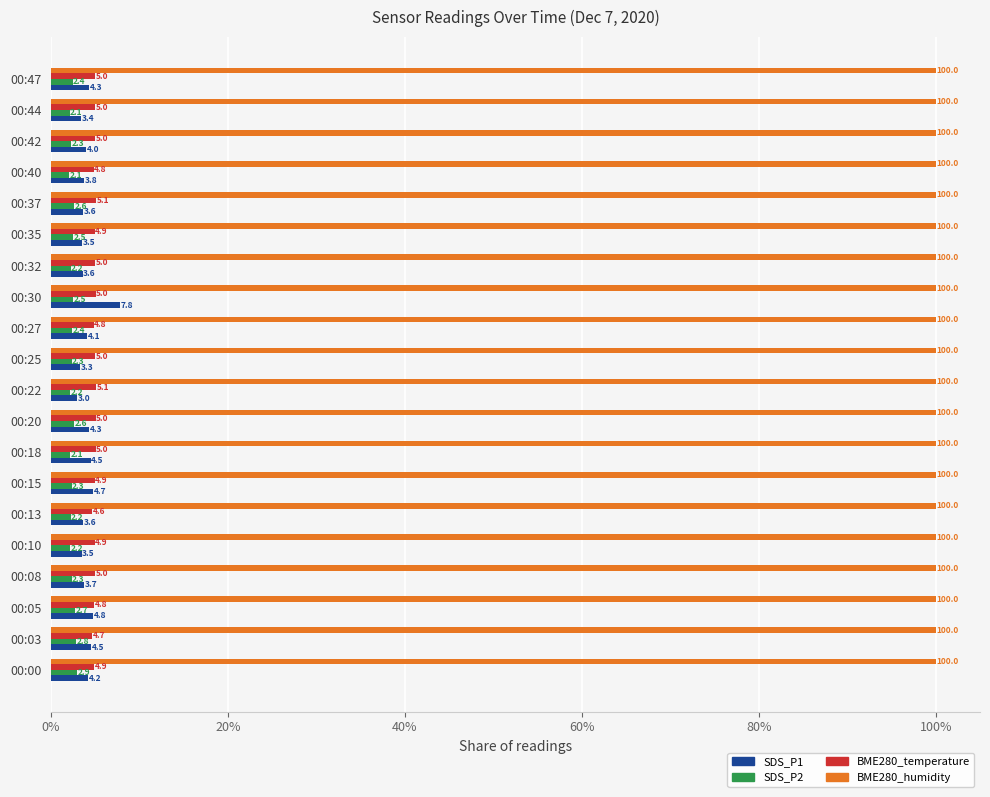

Rank the series at 00:20 from highest to lowest value.

BME280_humidity, BME280_temperature, SDS_P1, SDS_P2